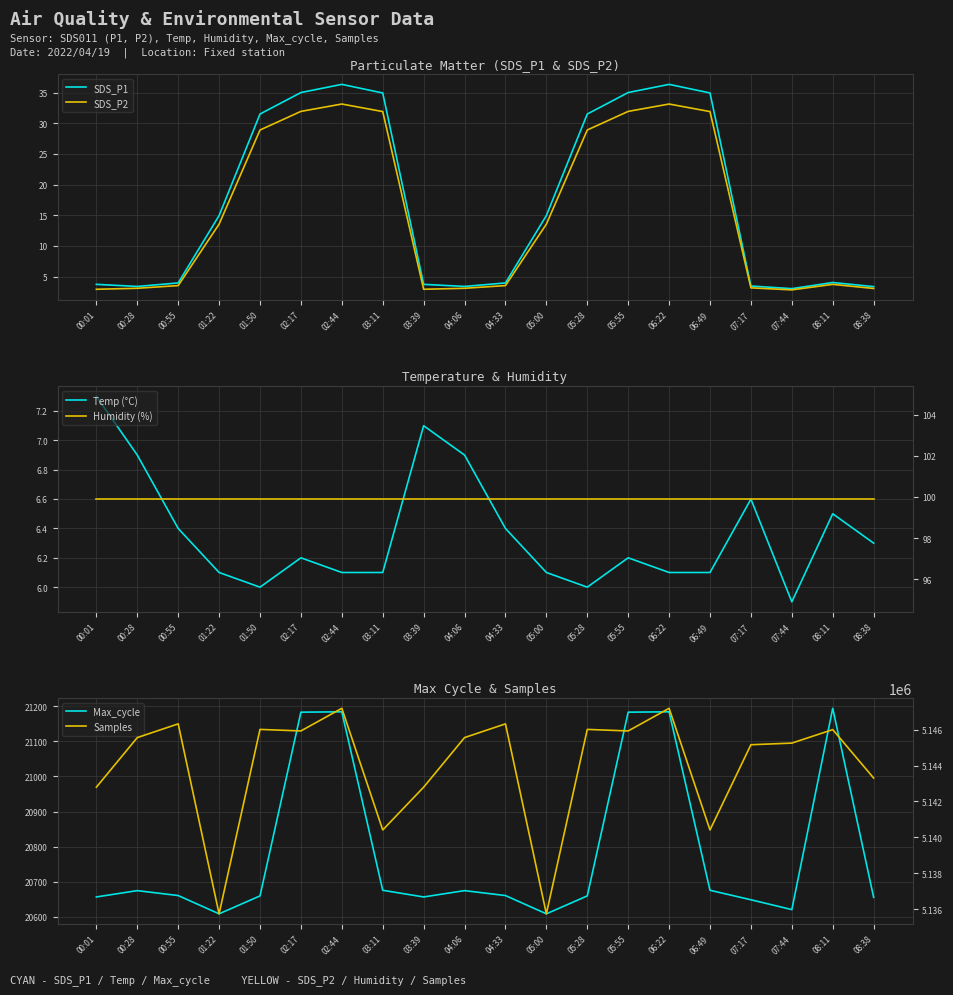

Which series has the widest spread of values?

Samples